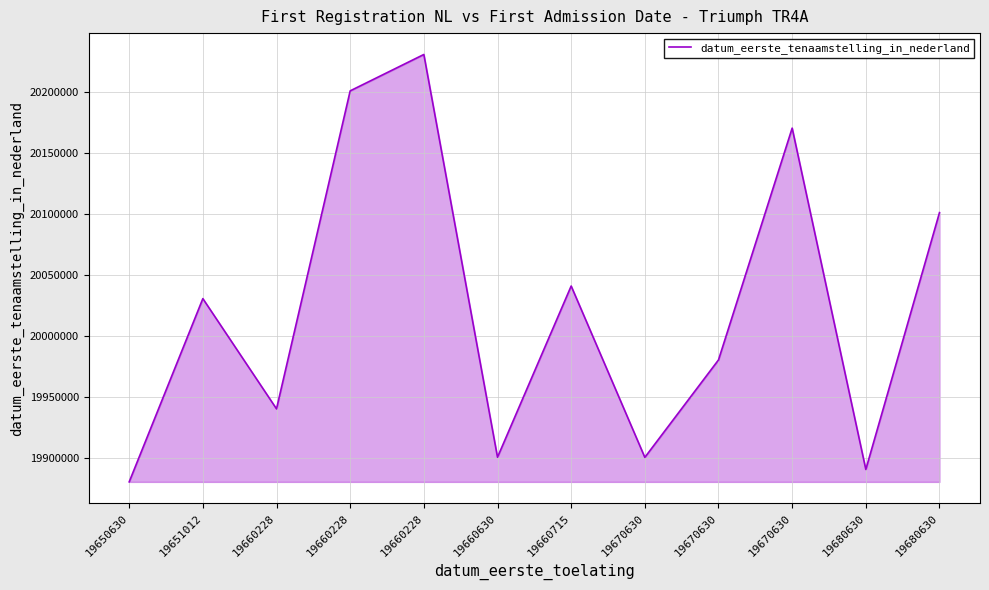

Rank the categories by value from lowest to highest.

19650630, 19680630, 19670630, 19660630, 19660228, 19670630, 19651012, 19660715, 19680630, 19670630, 19660228, 19660228